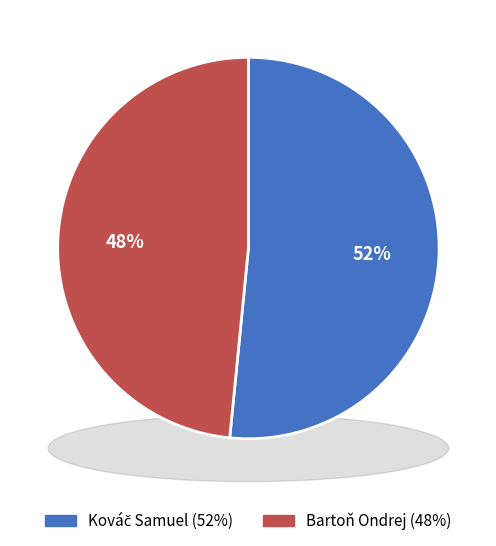

What is the largest slice in the pie chart?

Kováč Samuel